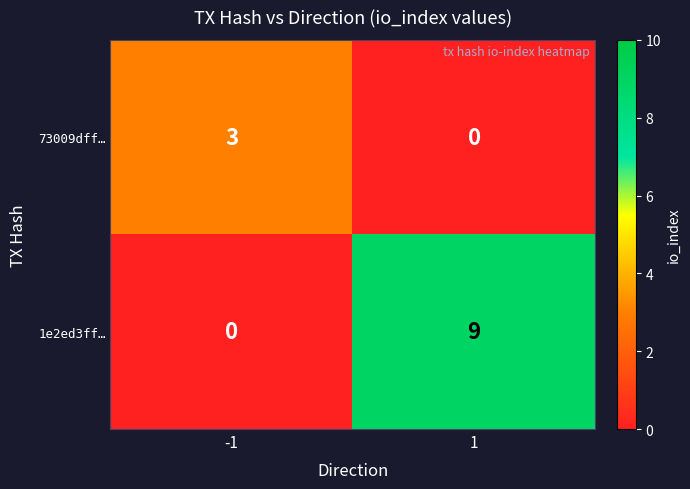

Reading left to right, transcribe all the data shown in this chart.

73009dff…: -1=3	1=0
1e2ed3ff…: -1=0	1=9